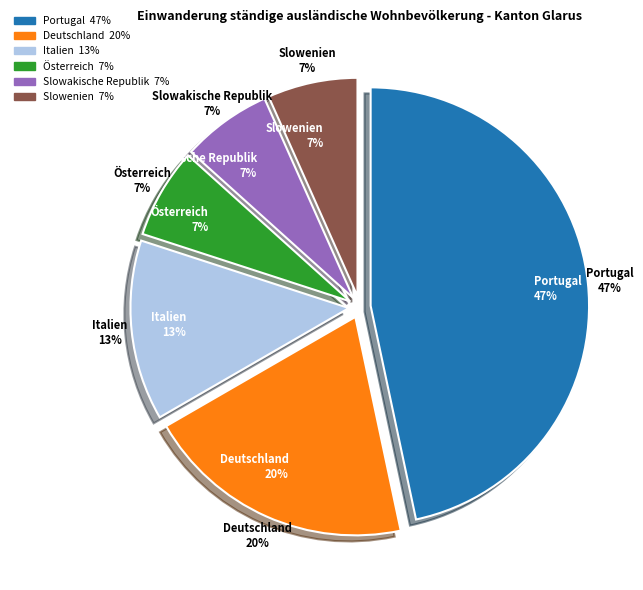

How much of the chart is everything except Slowakische Republik?

93.3%